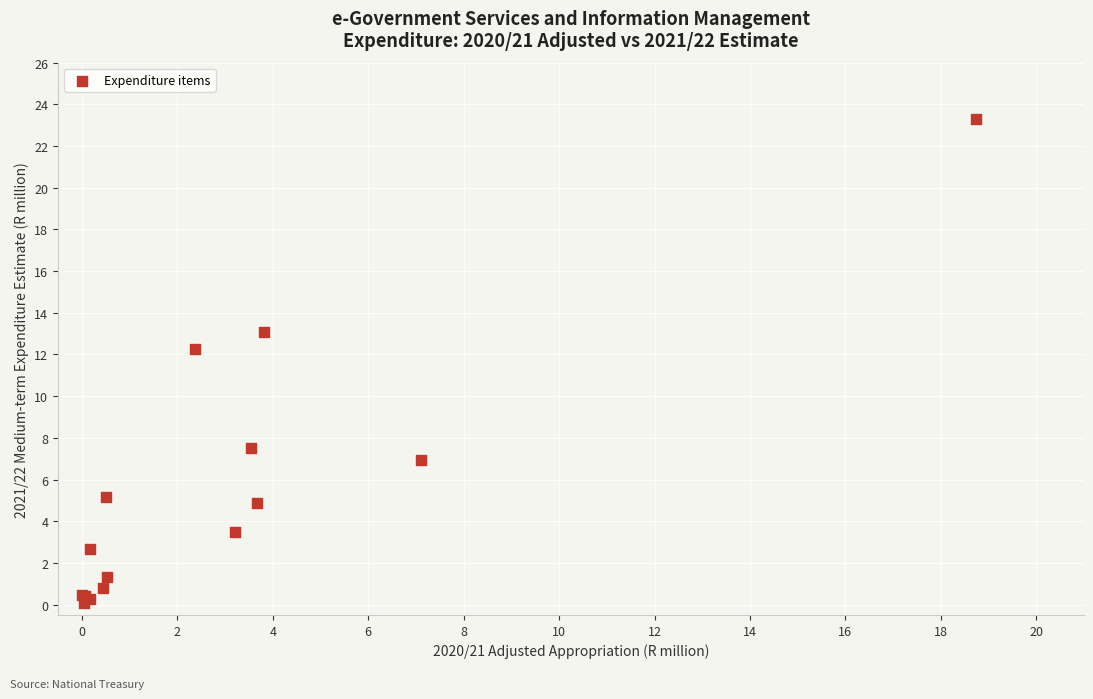

What Y value in the scatter plot is closest to 11?

12.2